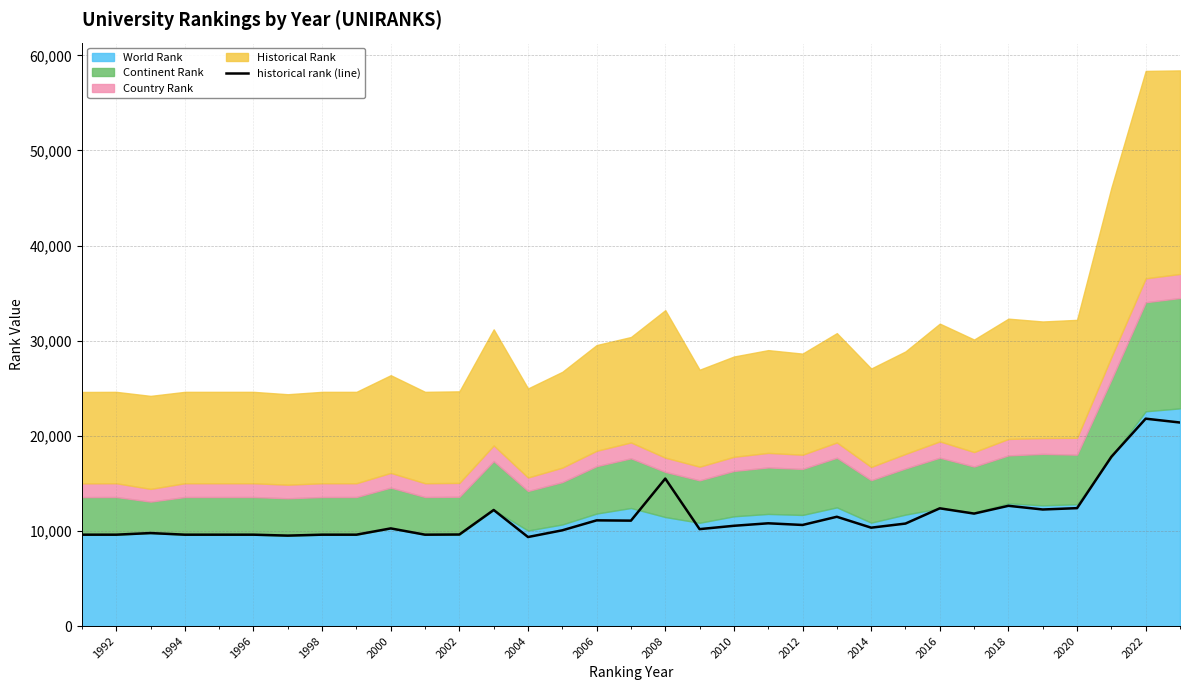

True or false: historical rank (line) has a value of 4955 at 2004.

False